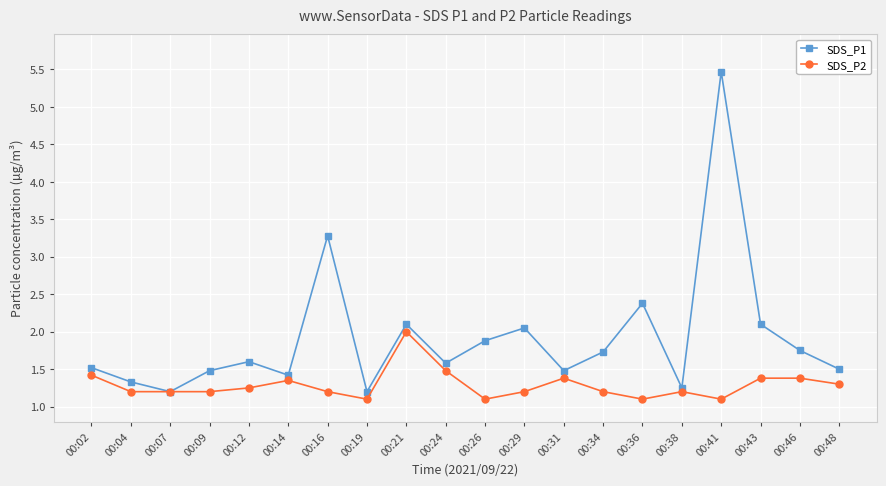

Where is SDS_P1 nearest to the value 3?

00:16